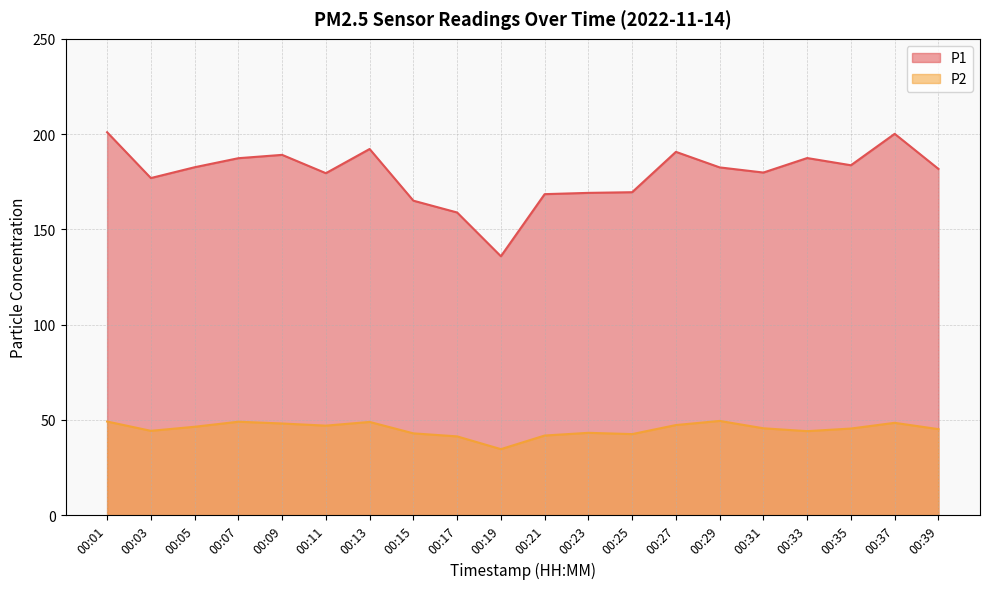

What are all the series names shown in the legend?

P1, P2